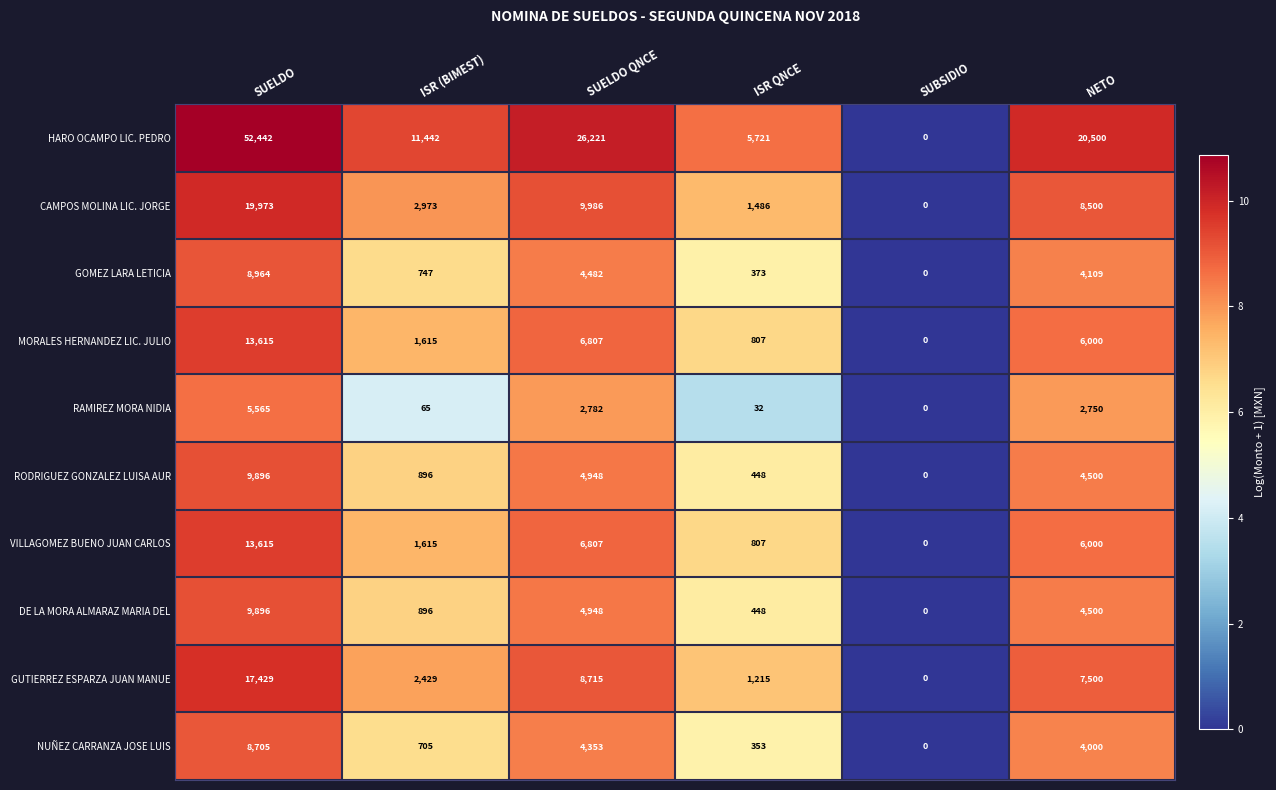

What is the difference between the highest and lowest values at ISR (BIMEST)?

11377